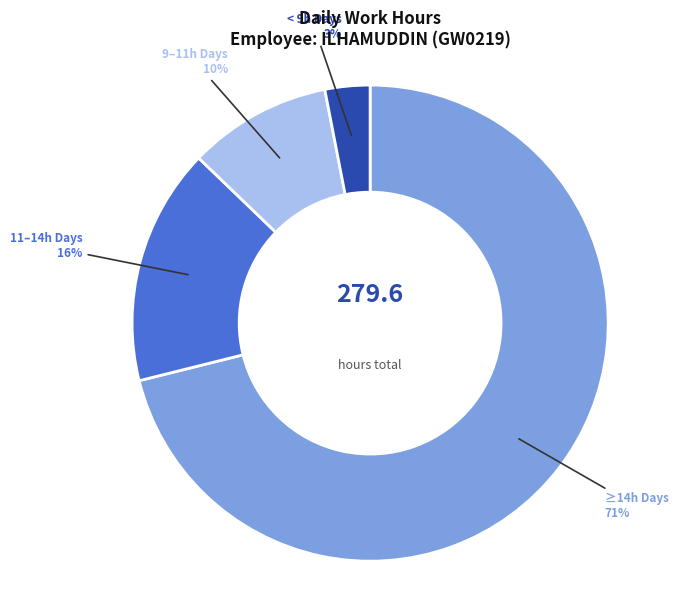

To the nearest percent, what is the average slice percentage?

25%